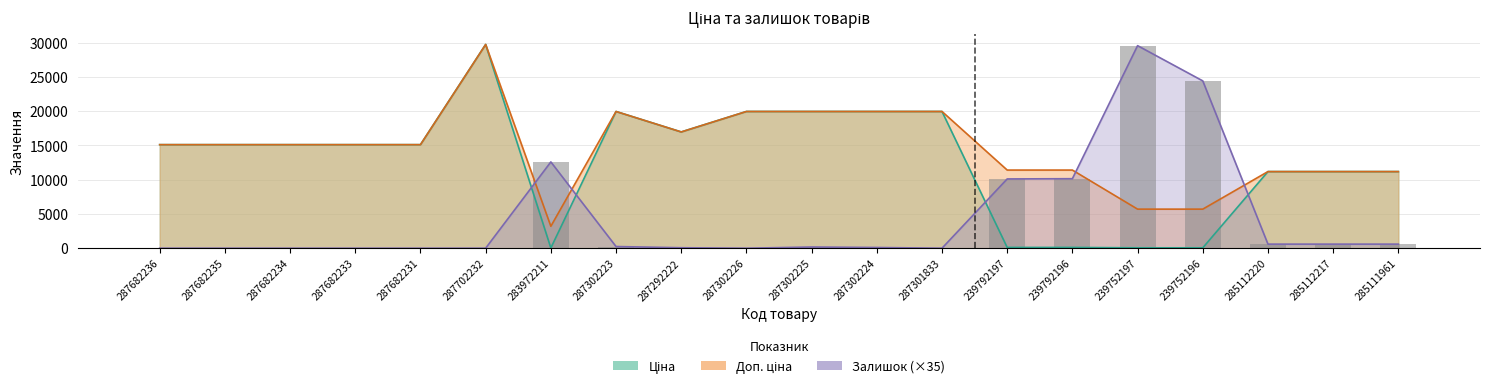

What are all the series names shown in the legend?

Ціна, Доп. ціна, Залишок